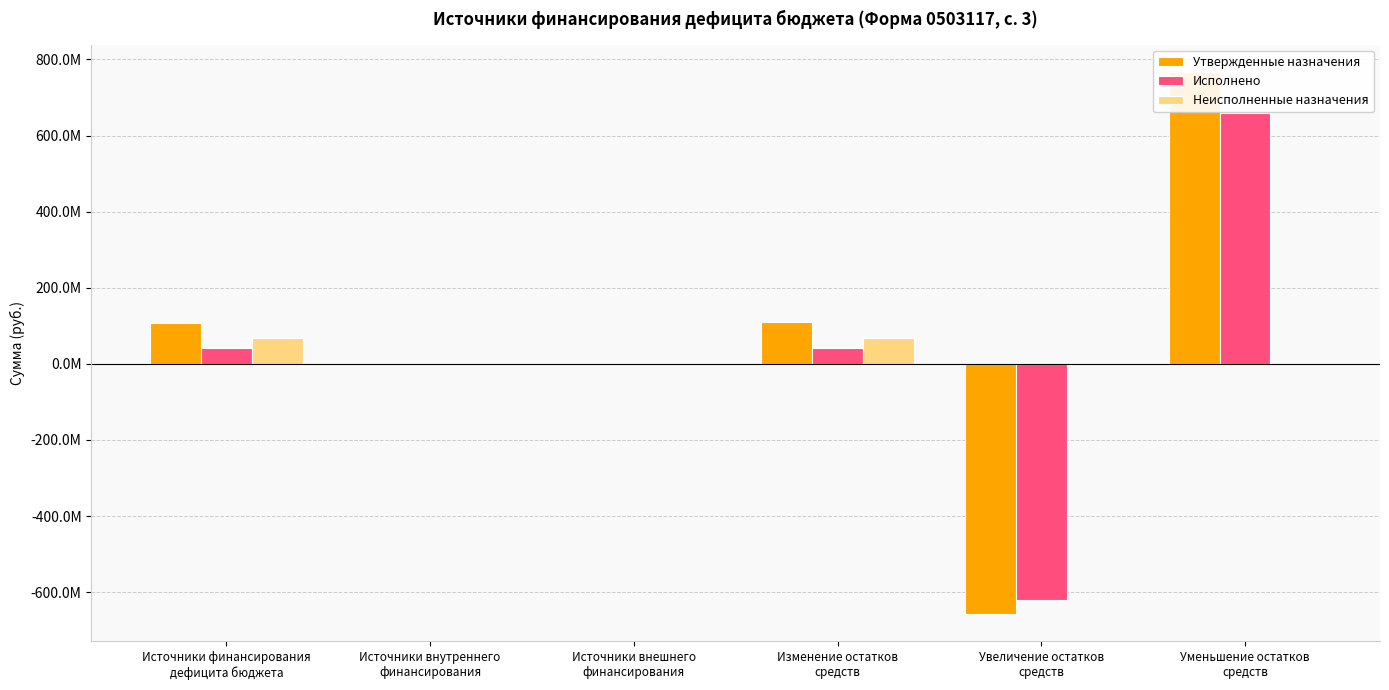

What are all the series names shown in the legend?

Утвержденные назначения, Исполнено, Неисполненные назначения